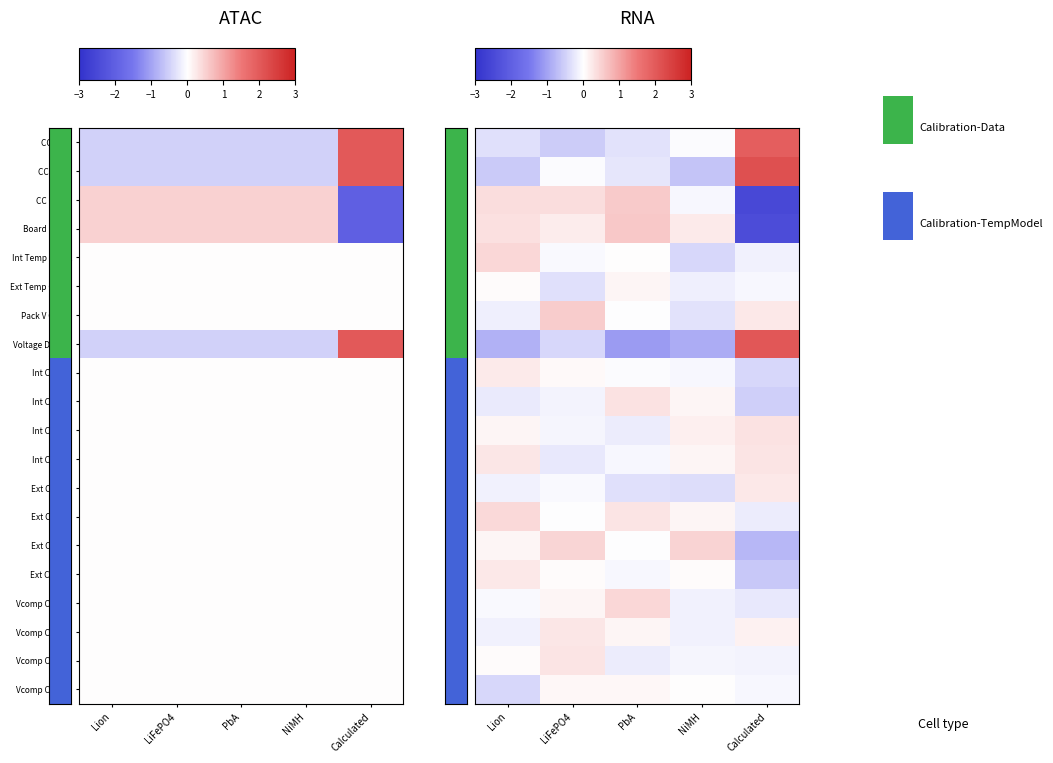

Rank the categories by Vcomp Coeff 2 value from highest to lowest.

LiFePO4, Calculated, PbA, Lion, NiMH